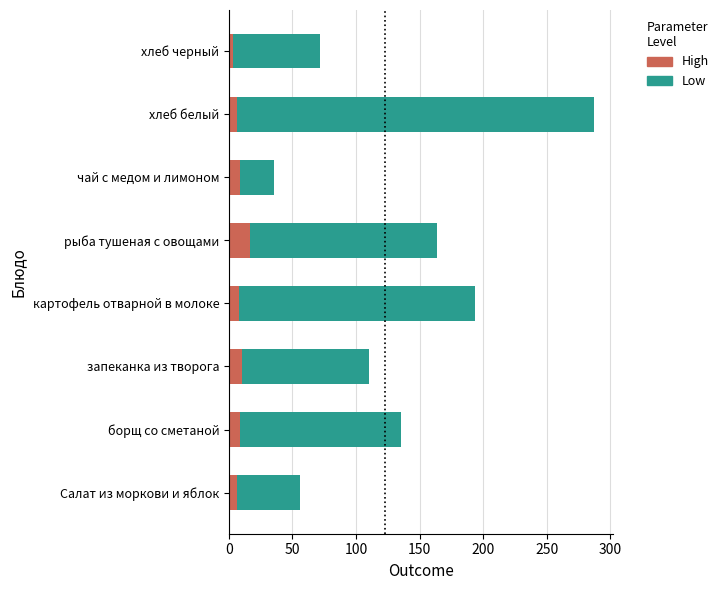

What is the total value across all series at хлеб белый?

287.5